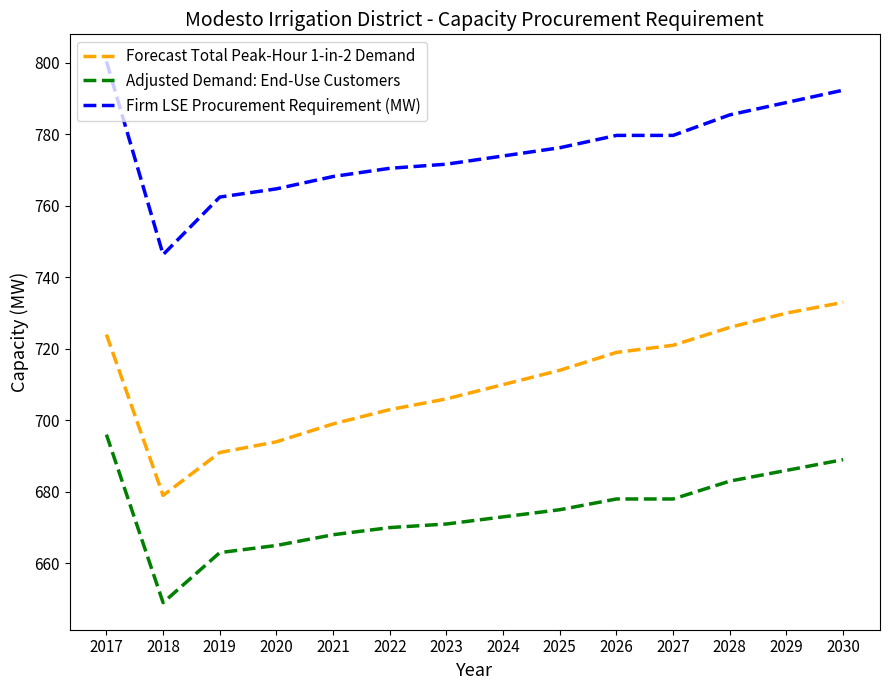

Is it true that Firm LSE Procurement Requirement (MW) equals 336.3 at 2021?

False